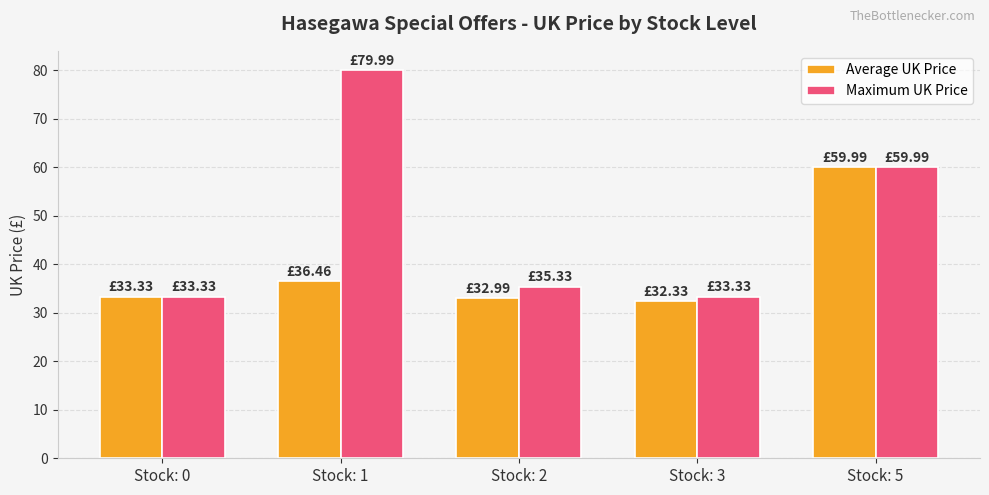

What is the sum of the Average UK Price values at Stock: 2 and Stock: 3?

65.3